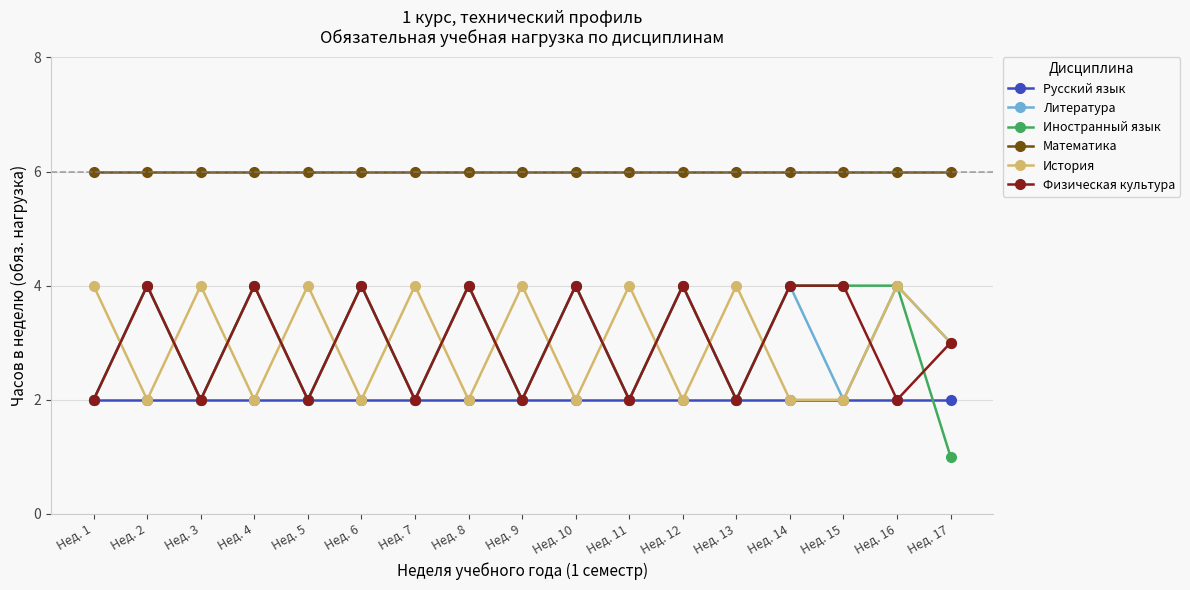

Where is the first local maximum for Литература?

Нед. 2